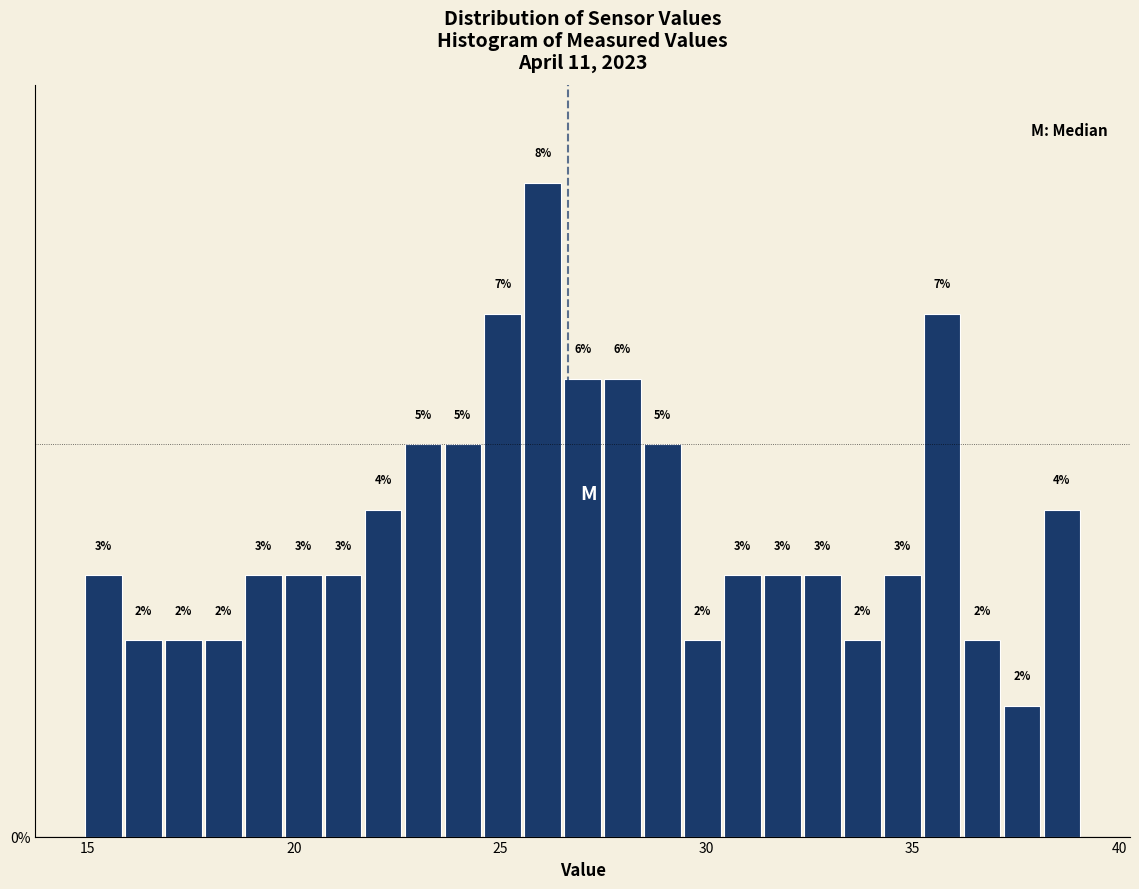

Around what value on the x-axis is the tallest bar? Give the approximate position of its centre, as read against the axis.

26.0